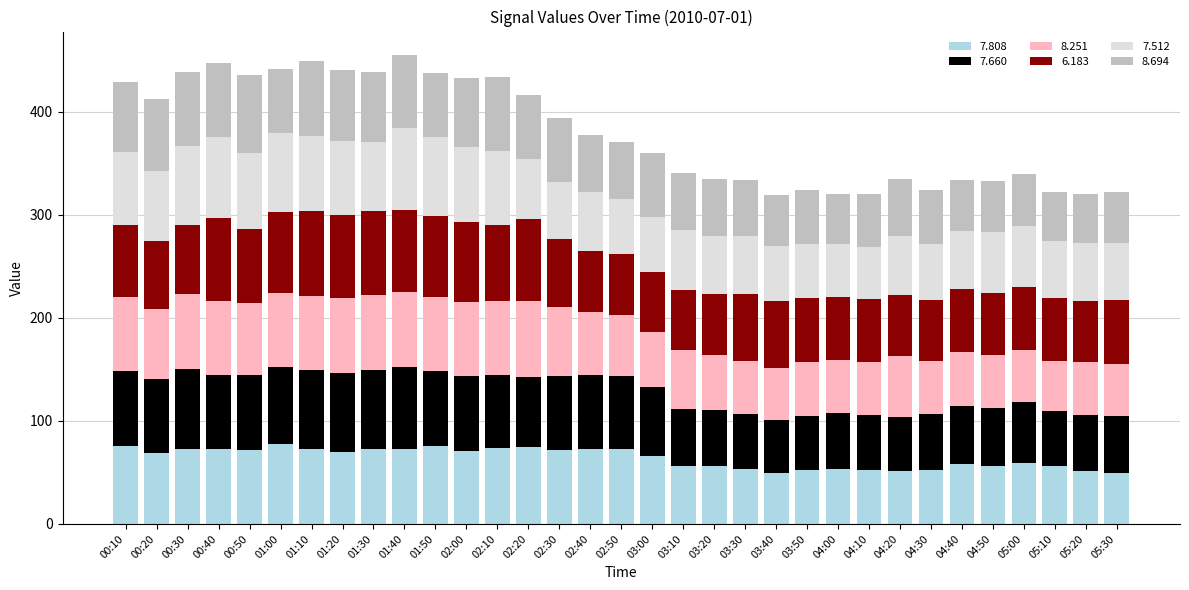

What is the total value across all series at 00:20?

412.7